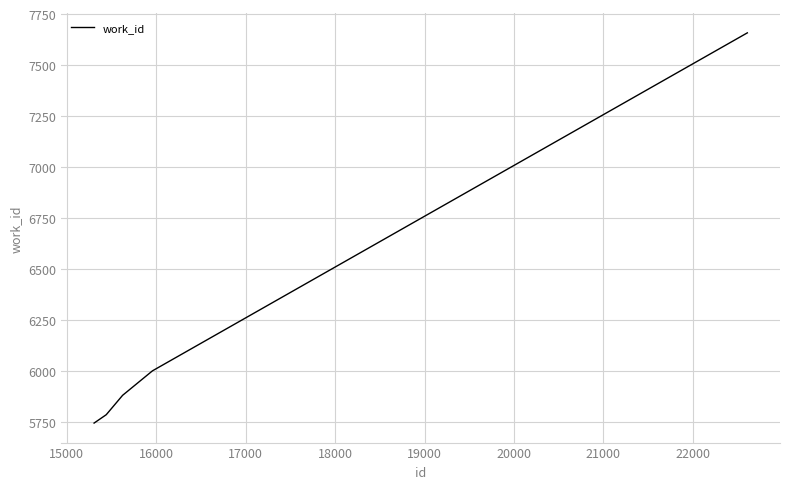

What is the smallest value displayed?

5746